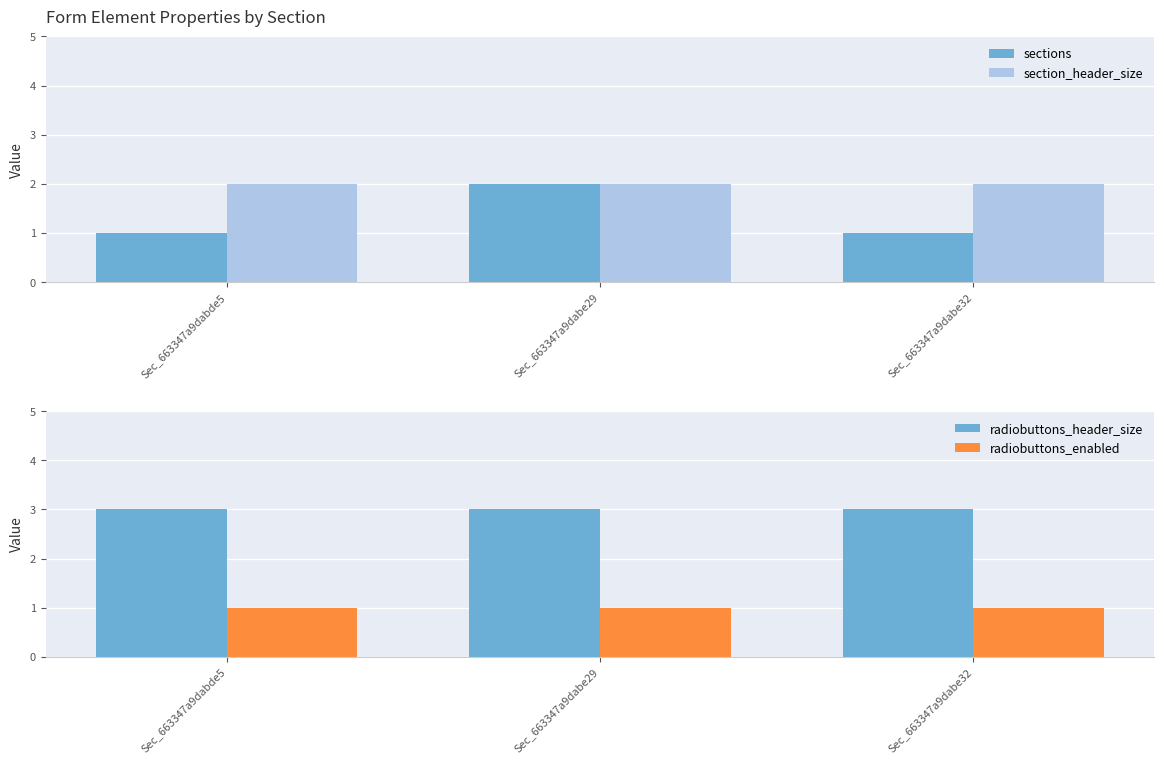

What is the sum of the radiobuttons_header_size values at Sec_663347a9dabe29 and Sec_663347a9dabe32?

6